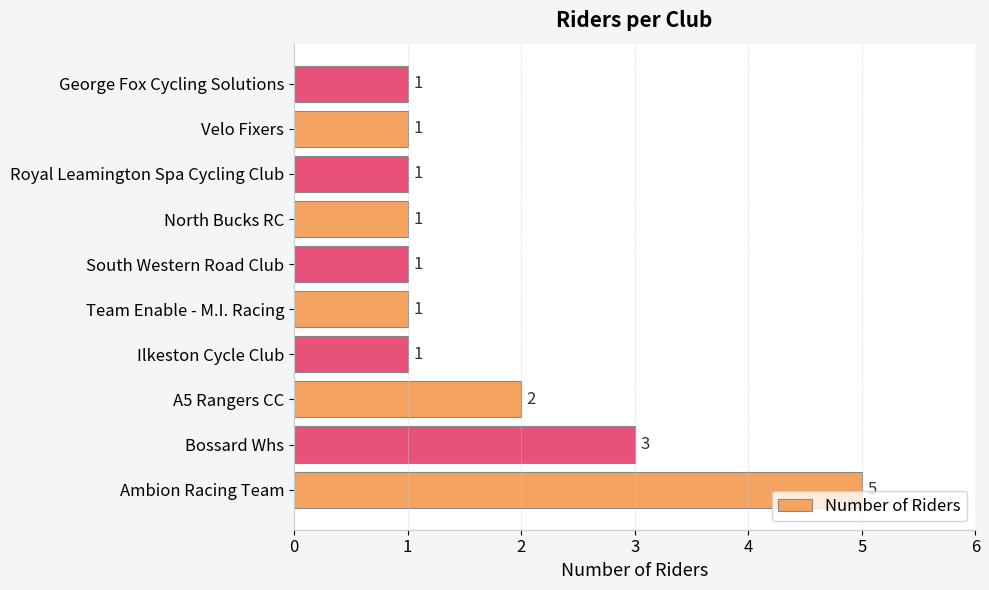

How many bars are there in total?

10